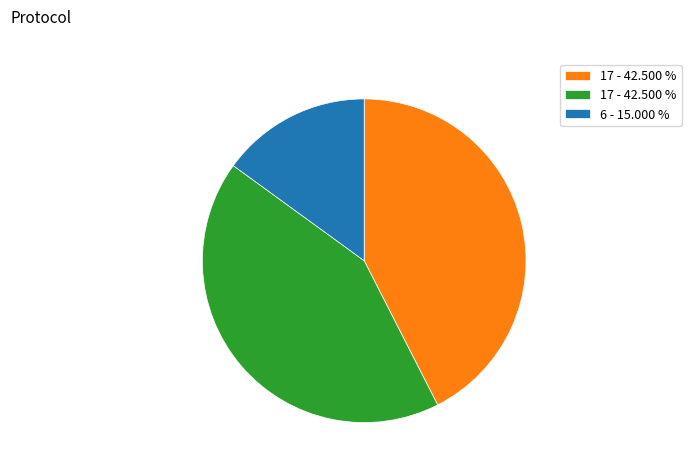

Count the number of slices in the pie.

3